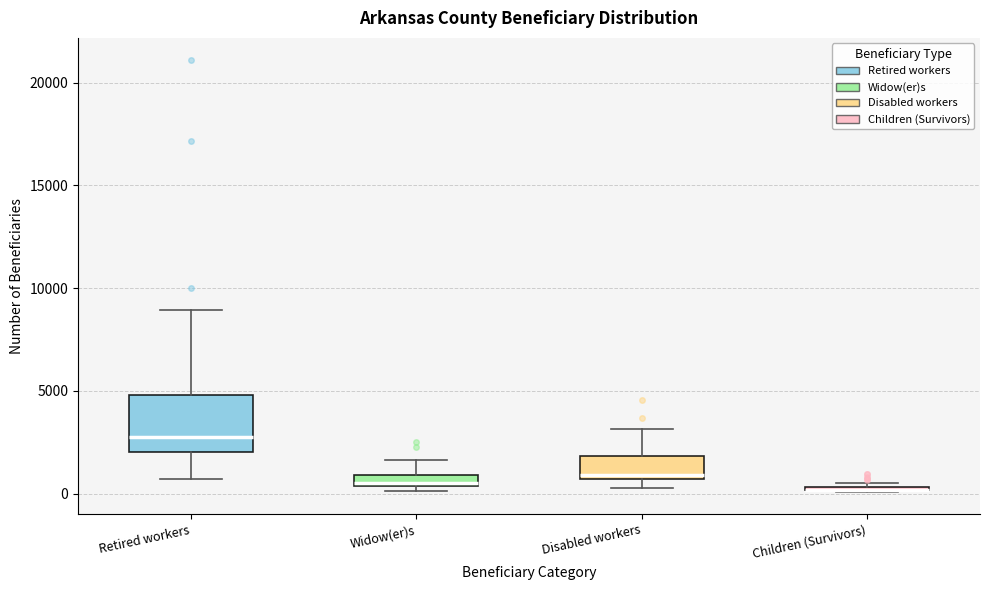

Where does the upper whisker of the box for Disabled workers end on the y-axis? The values are not printed on the chart, so give them approximately, as read against the axis.

3000